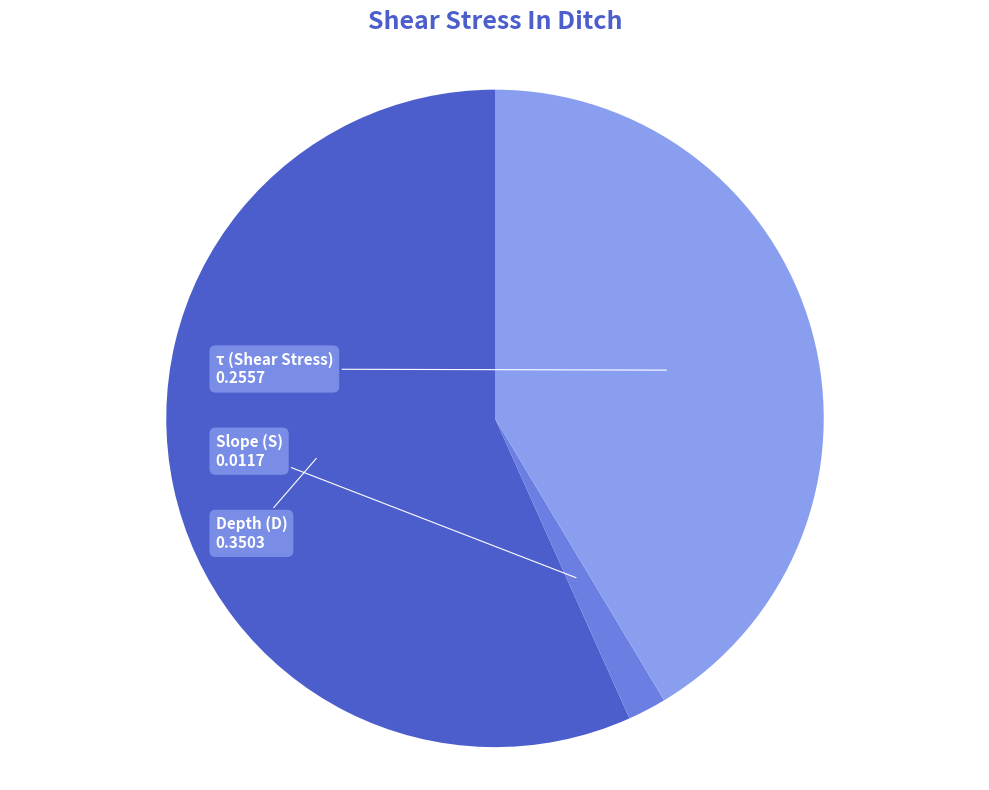

Is it true that τ (Shear Stress) is 35% of the pie?

False